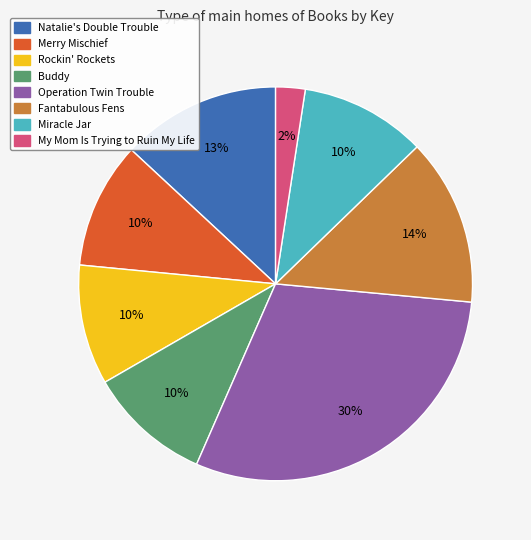

What percentage is the Natalie's Double Trouble slice, to the nearest percent?

13%